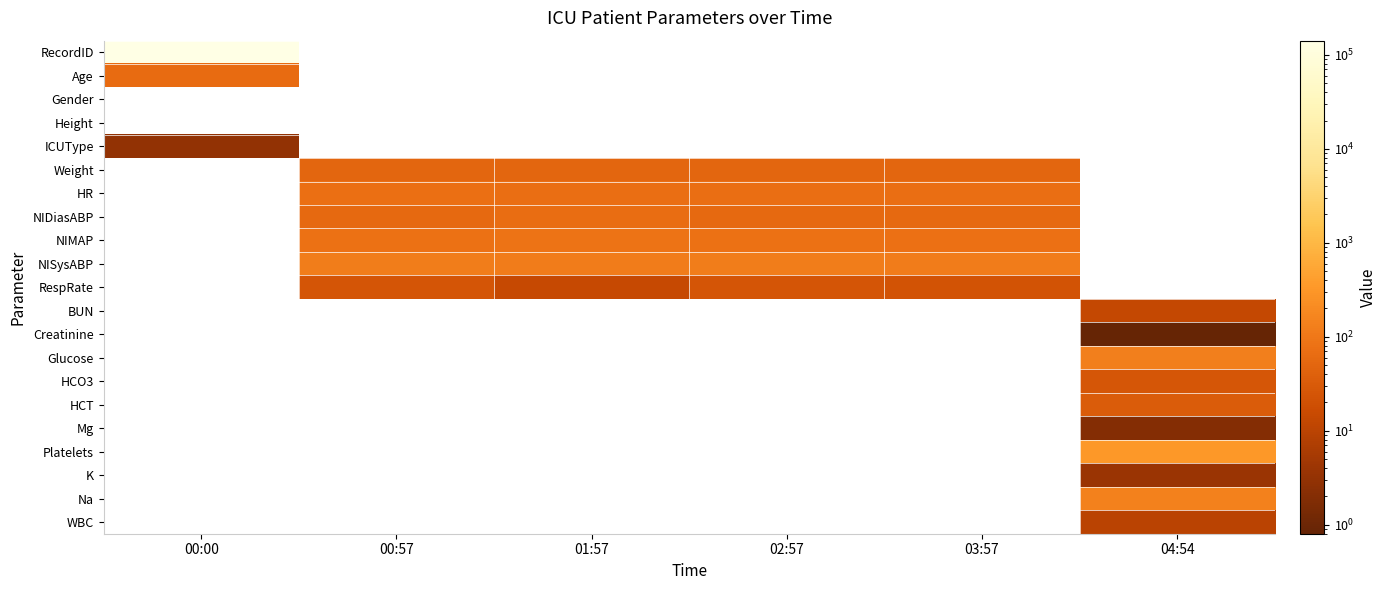

How many positive values does the Platelets series have?

1